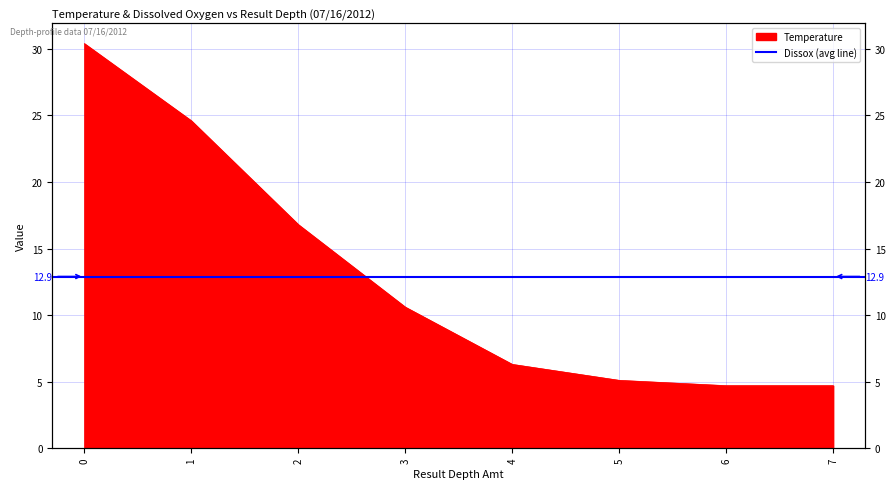

Reading right to left, transcribe all the data shown in this chart.

4.7	4.7	5.1	6.3	10.6	16.8	24.6	30.4